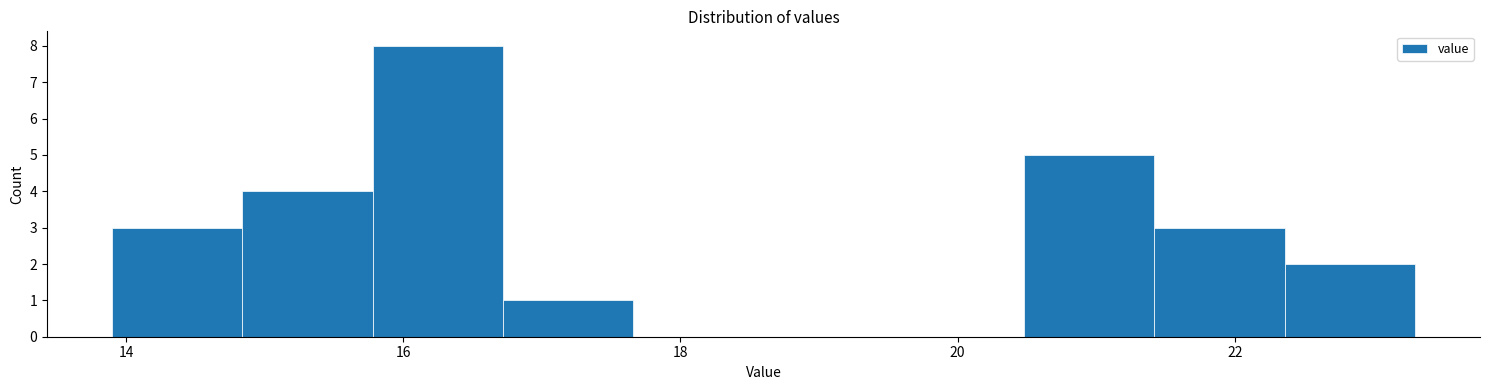

Reading left to right, transcribe this chart: for each bar, give the range it covers on the x-axis and its height. Neither the bar edges nor the heights are printed on the chart, so give them approximately, as read against the axes.

13.90 to 14.84: 3
14.84 to 15.78: 4
15.78 to 16.72: 8
16.72 to 17.66: 1
17.66 to 18.60: 0
18.60 to 19.54: 0
19.54 to 20.48: 0
20.48 to 21.42: 5
21.42 to 22.36: 3
22.36 to 23.30: 2